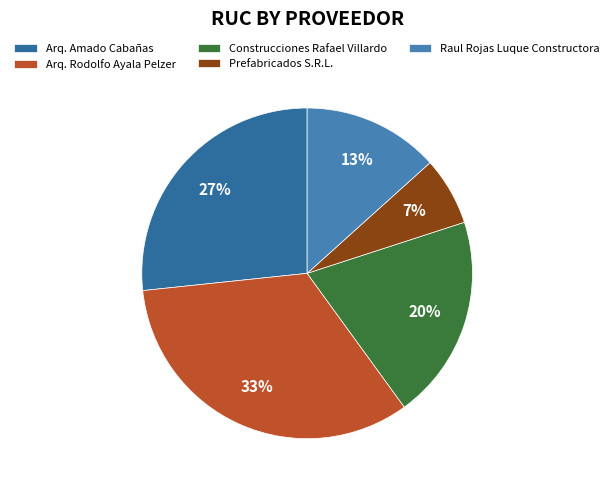

Which has a higher value, Arq. Amado Cabañas or Prefabricados S.R.L.?

Arq. Amado Cabañas